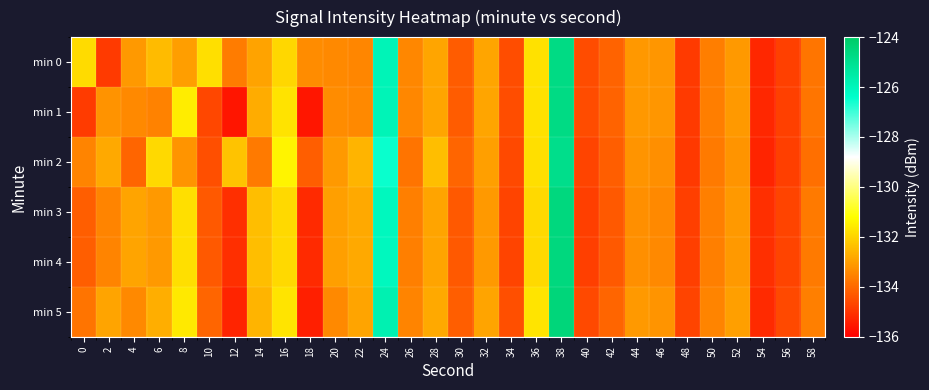

What is the total value across all series at 2?

-800.8